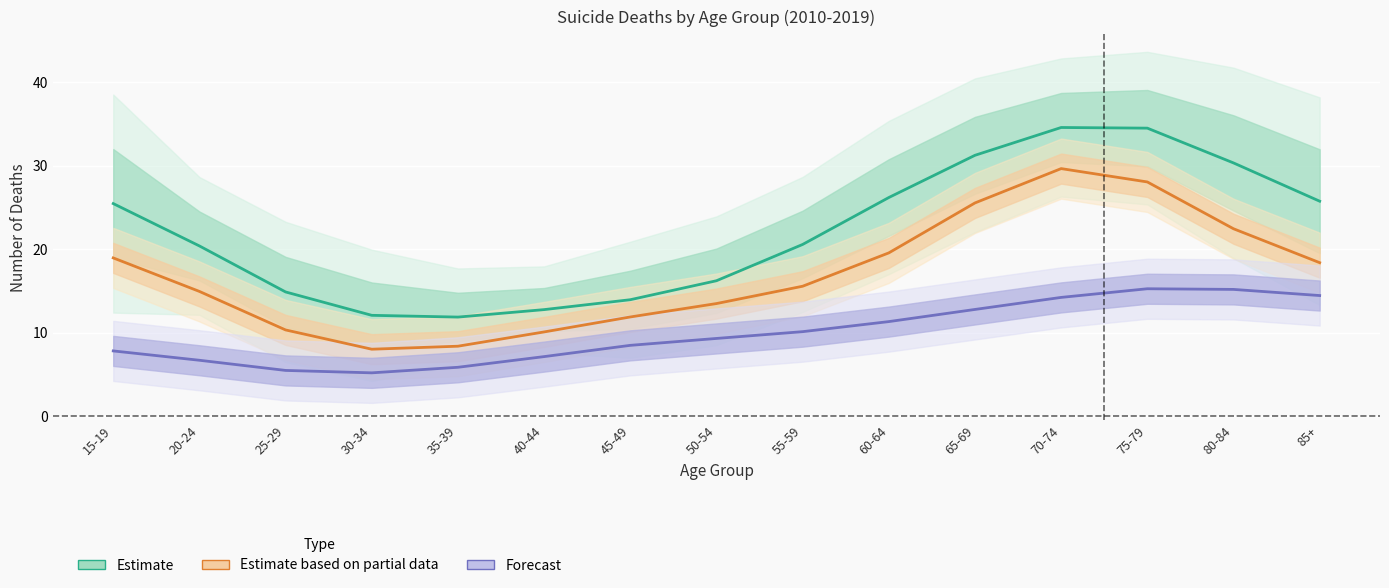

Is it true that 2012 equals 22 at 40-44?

False